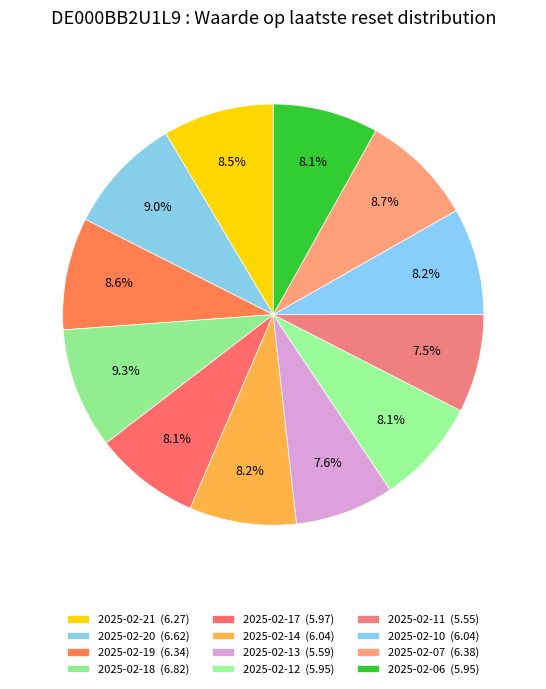

How many slices are in this pie chart?

12